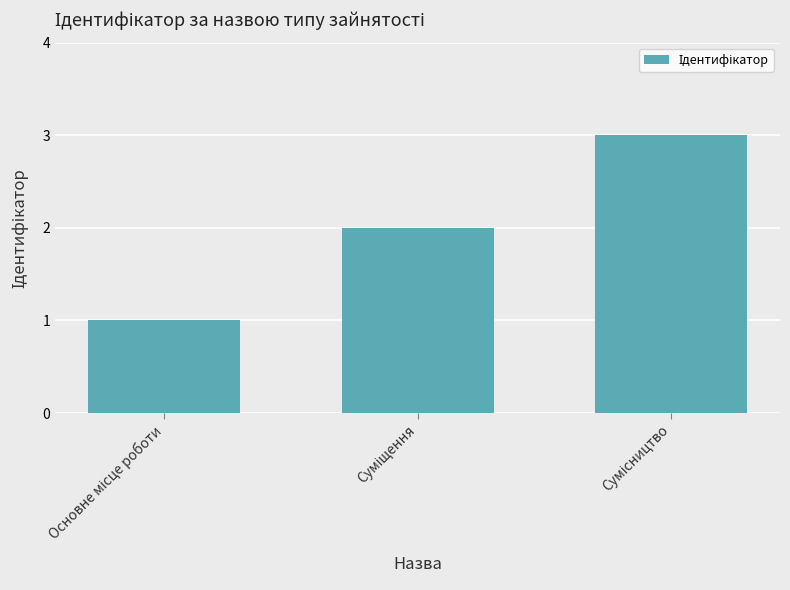

What is the sum of all values?

6